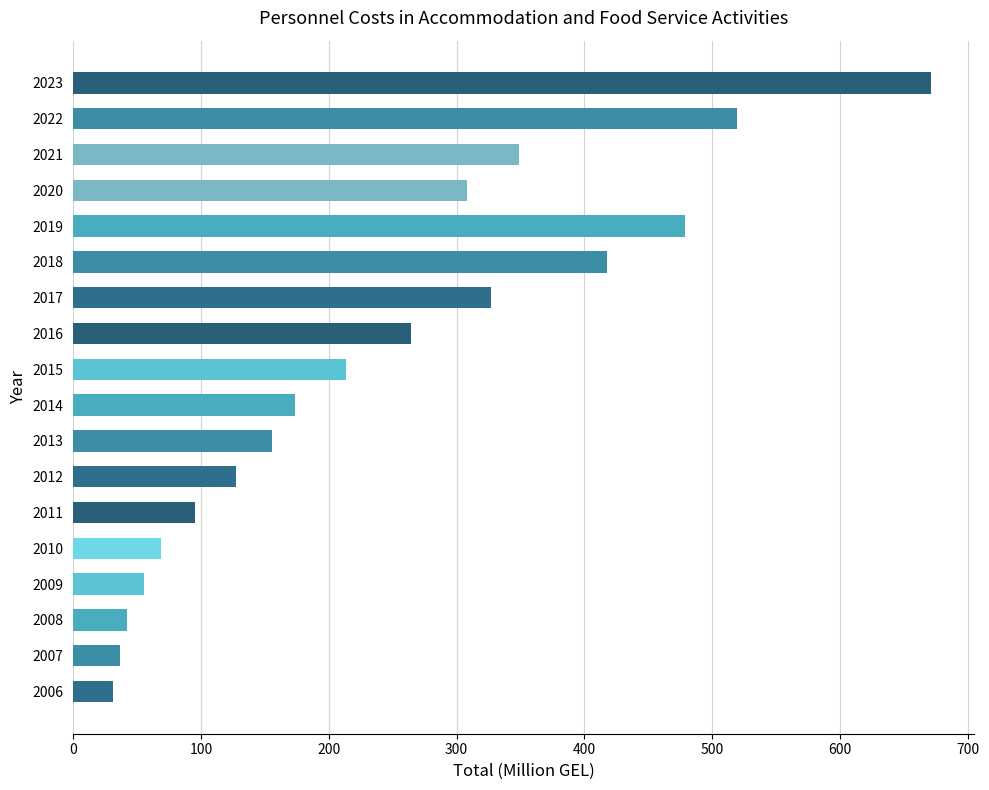

What is the approximate value at 2021?

349.2